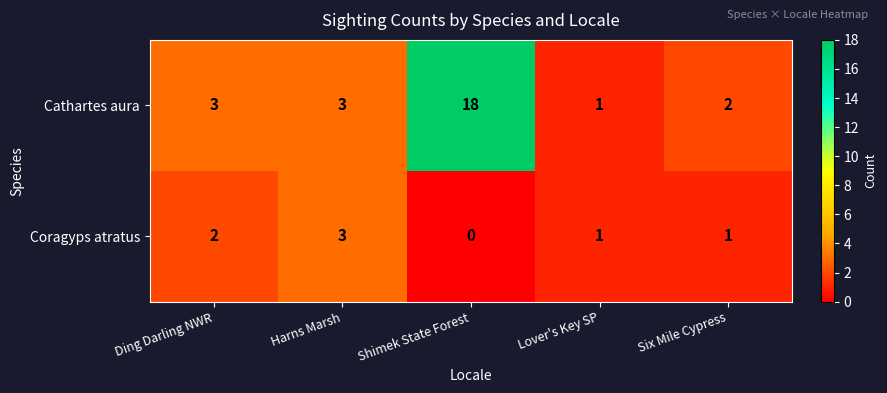

Is it true that Cathartes aura equals 2 at Six Mile Cypress?

True